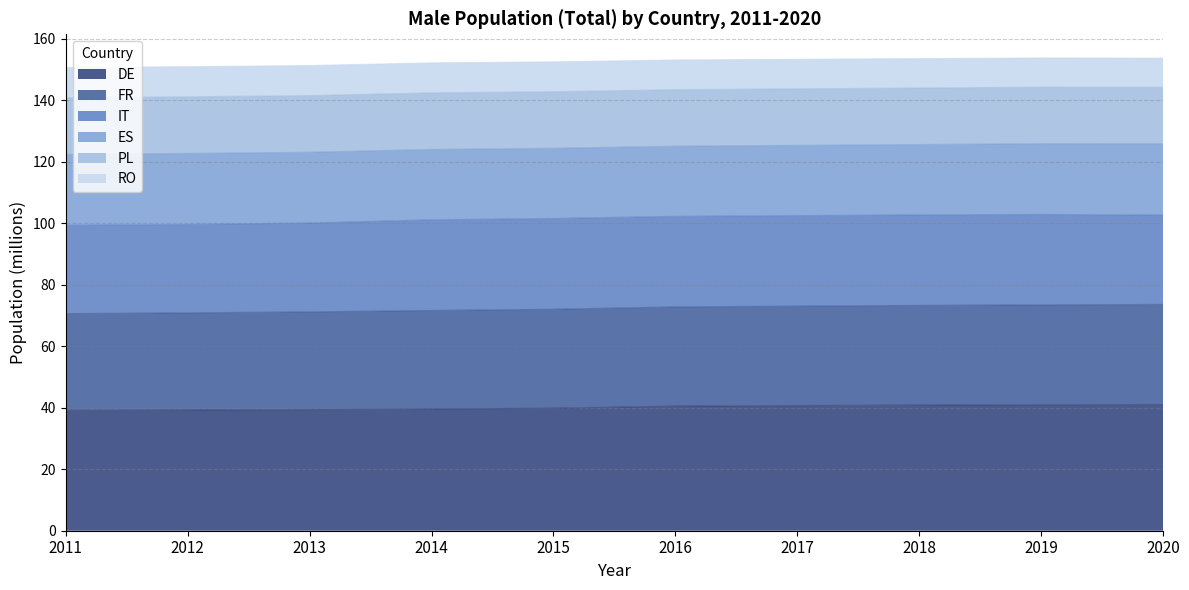

What is the lowest value of the DE series?

39.1